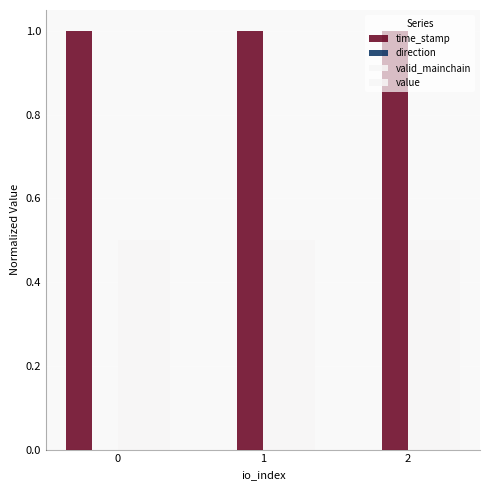

The value series shows 0.5 at 1. True or false?

True